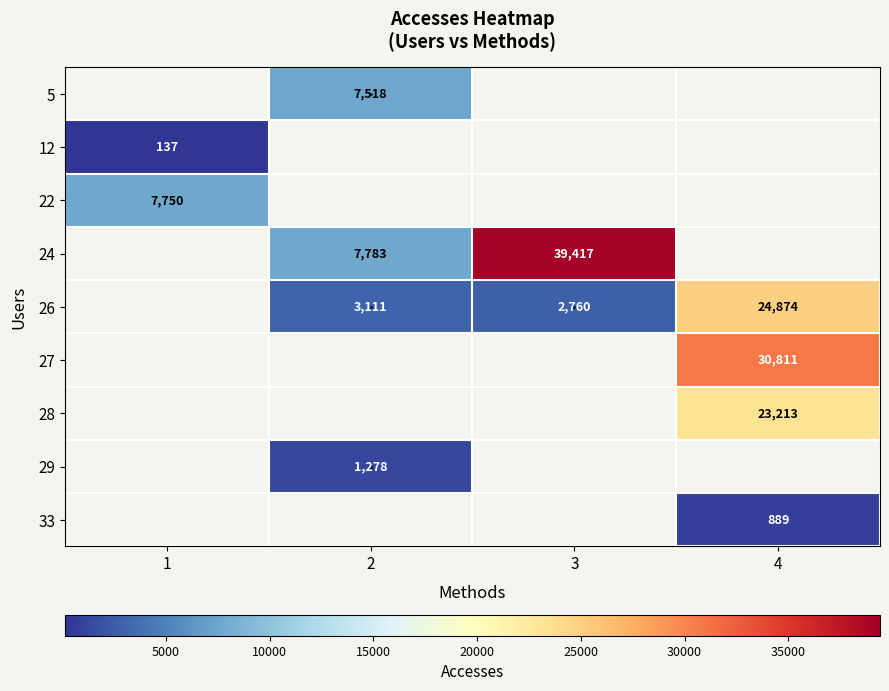

True or false: 29 has a value of 627.9 at 2.

False